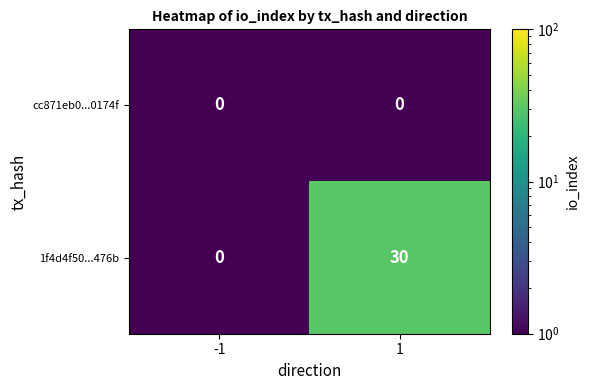

What is the maximum value shown in the chart?

30